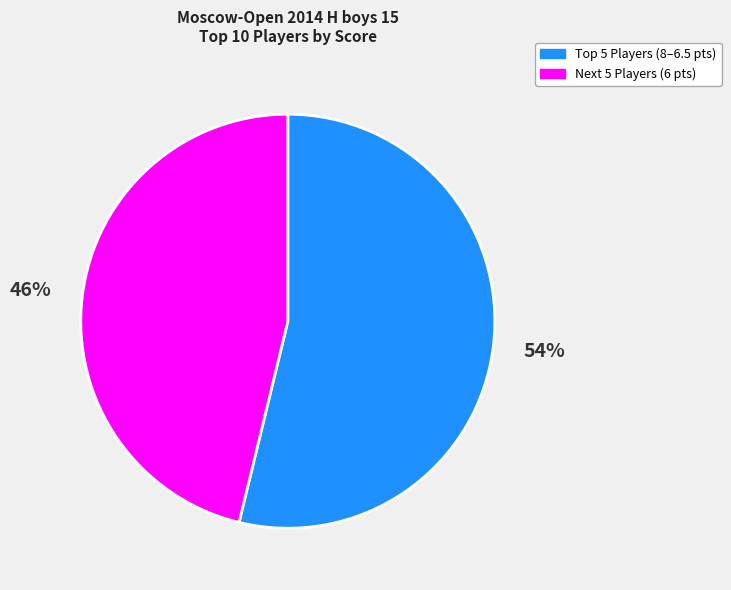

To the nearest percent, what is the difference between the largest and smallest slice percentages?

8%